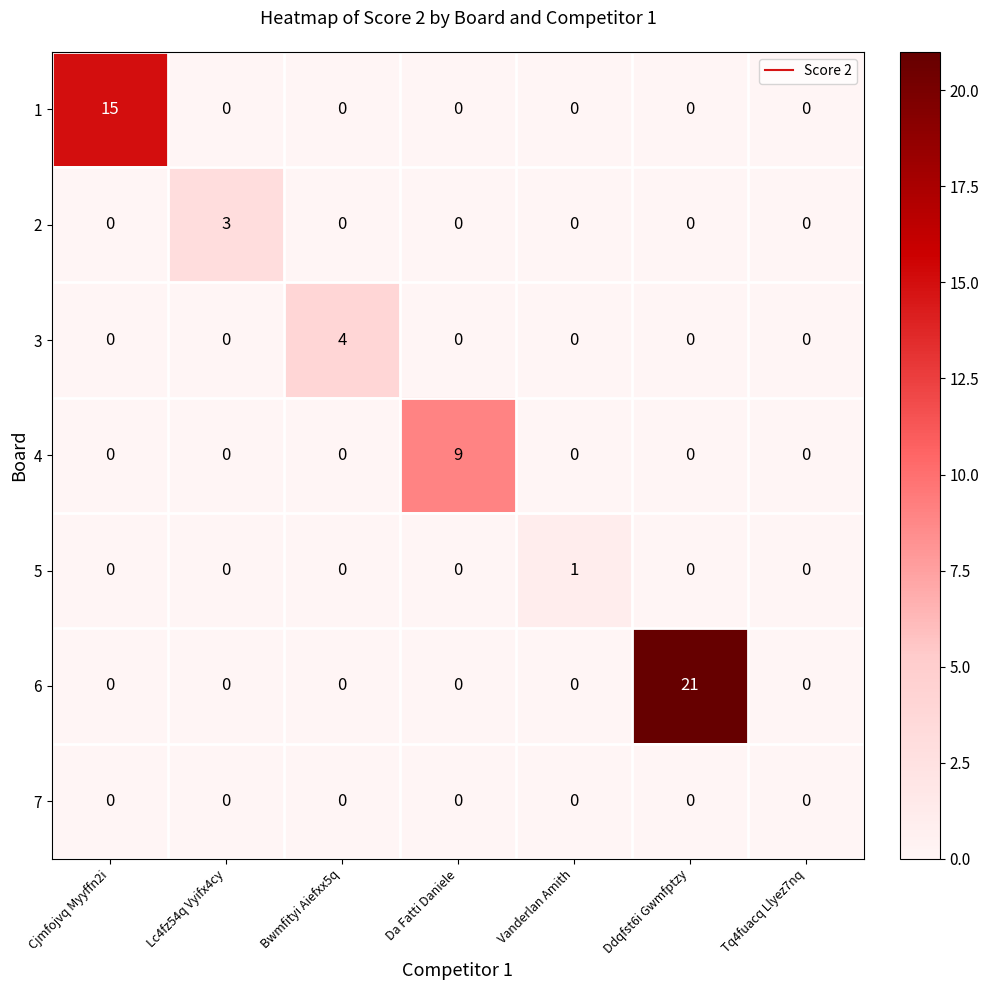

What is the total value across all series at Vanderlan Amith?

1